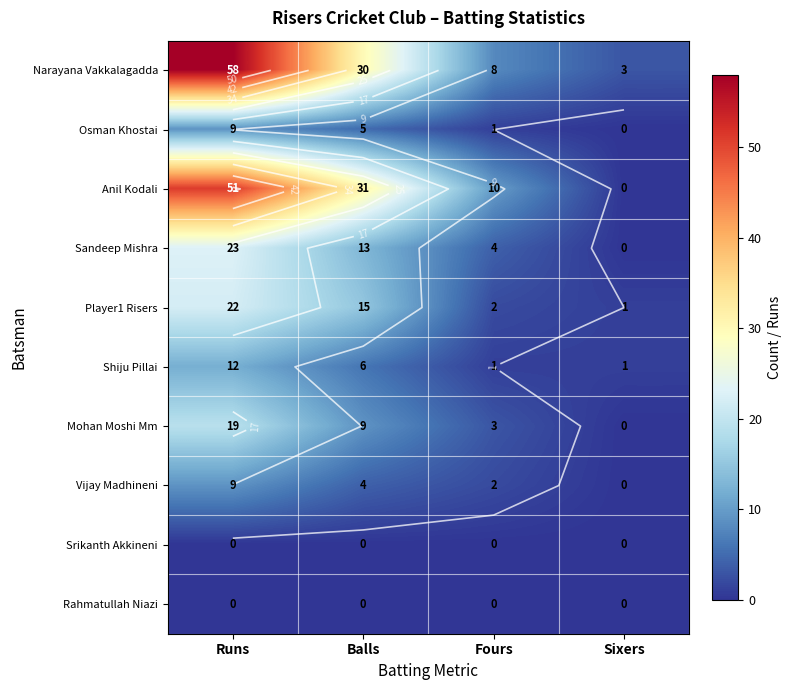

Which series has the widest spread of values?

Narayana Vakkalagadda